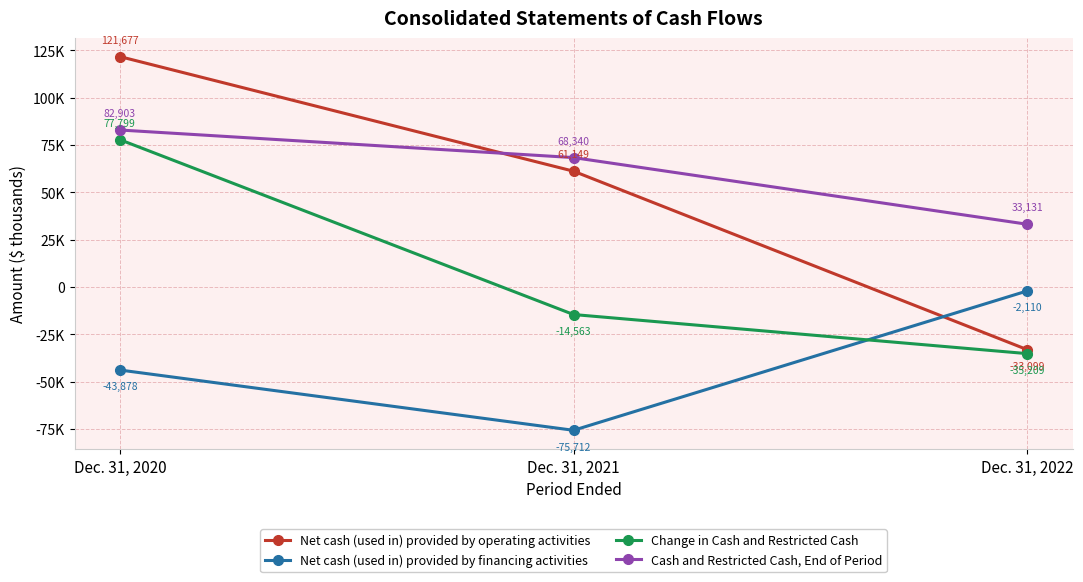

The value of Net cash (used in) provided by operating activities at Dec. 31, 2021 is 61149. True or false?

True